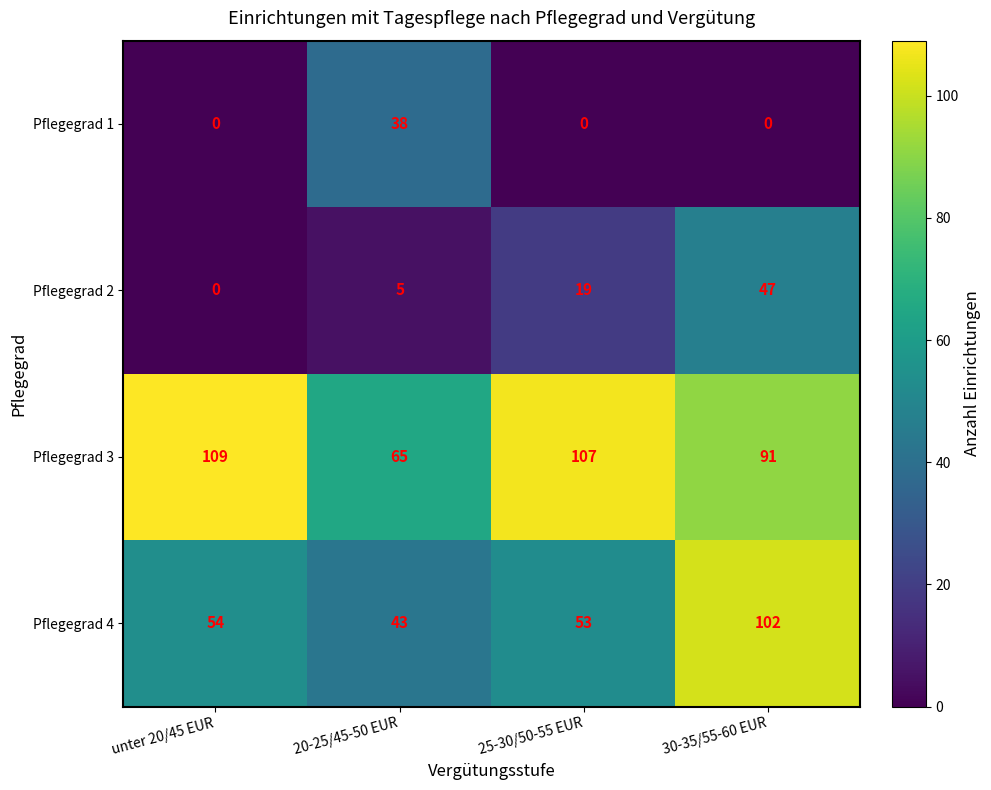

Rank the series by their maximum value, from lowest to highest.

Pflegegrad 1, Pflegegrad 2, Pflegegrad 4, Pflegegrad 3